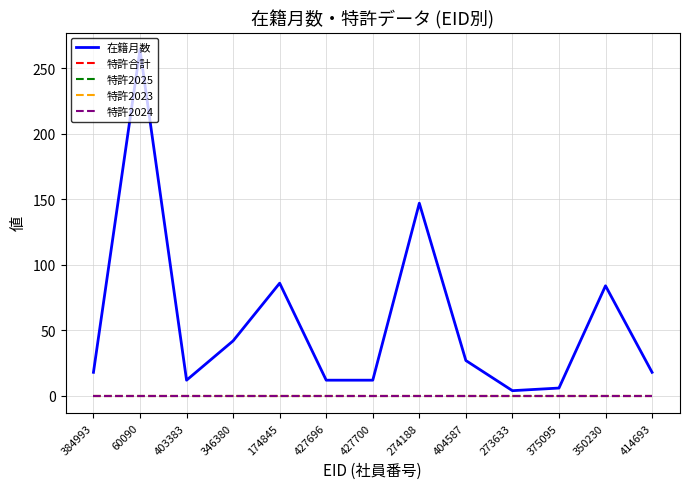

Does the chart have visible grid lines?

Yes